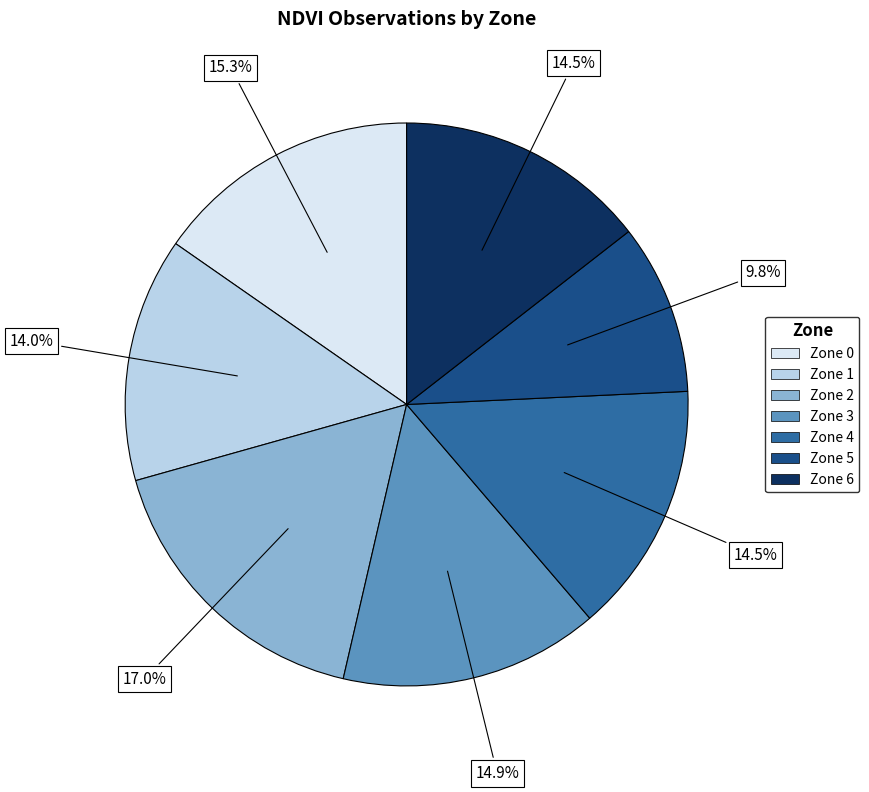

Between Zone 4 and Zone 0, which is larger?

Zone 0